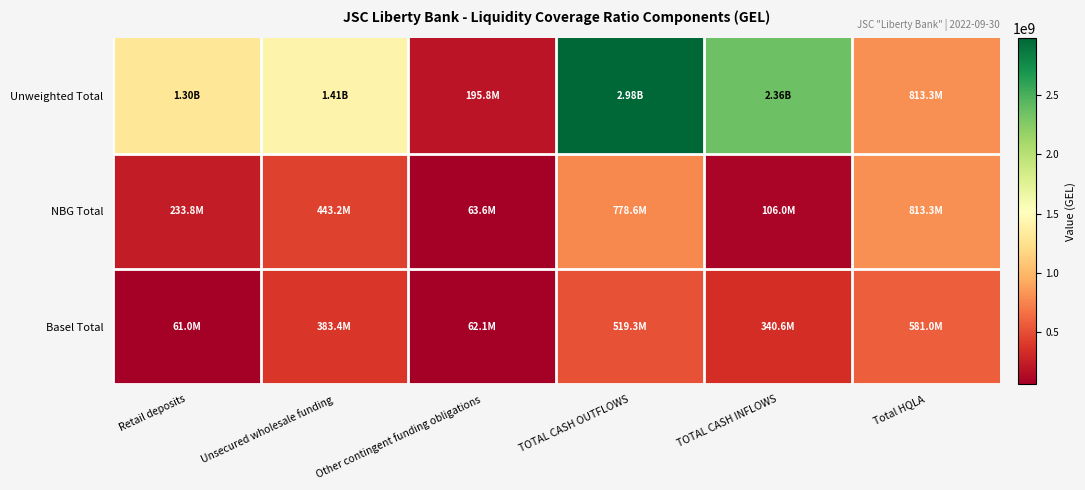

Which category has the lowest value across all series?

Retail deposits